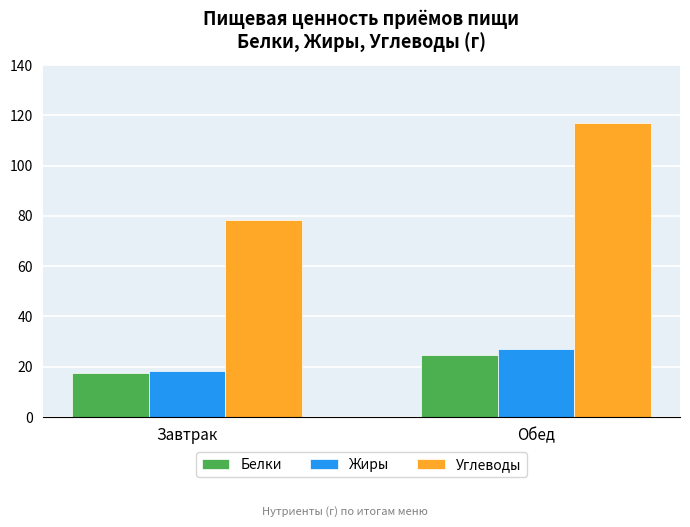

What is the value of the Жиры bar at the 1st from the left?

18.1